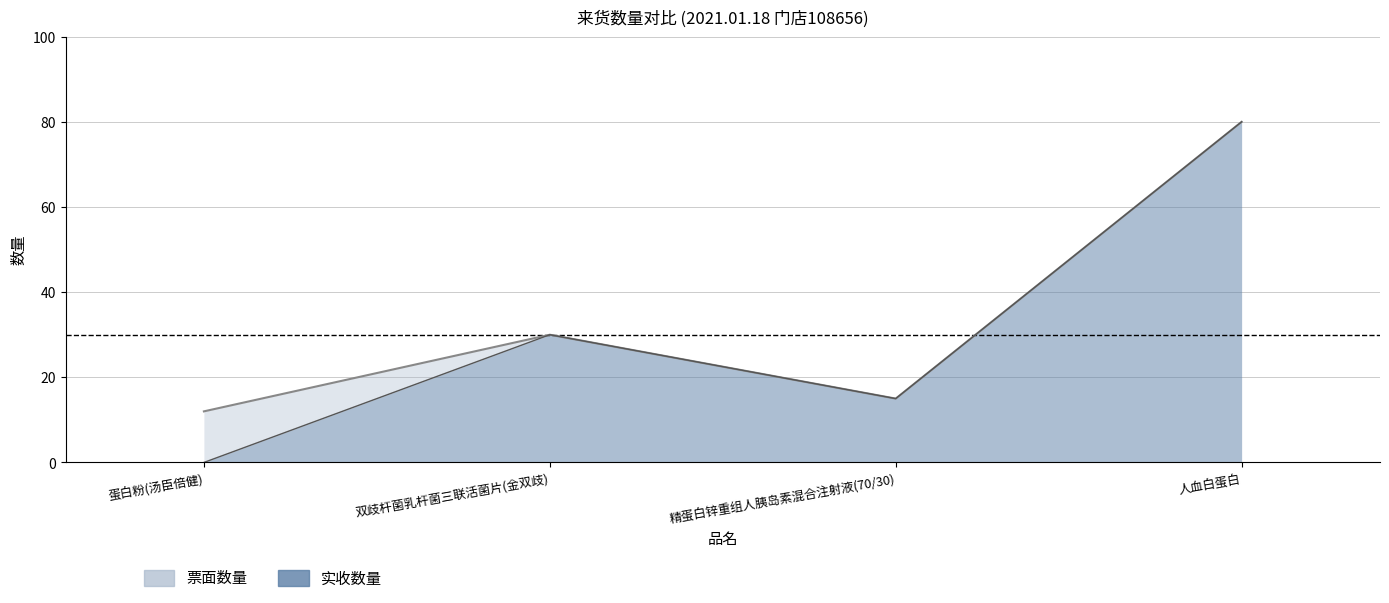

What is the difference between the second highest and second lowest values in the 实收数量 series?

15